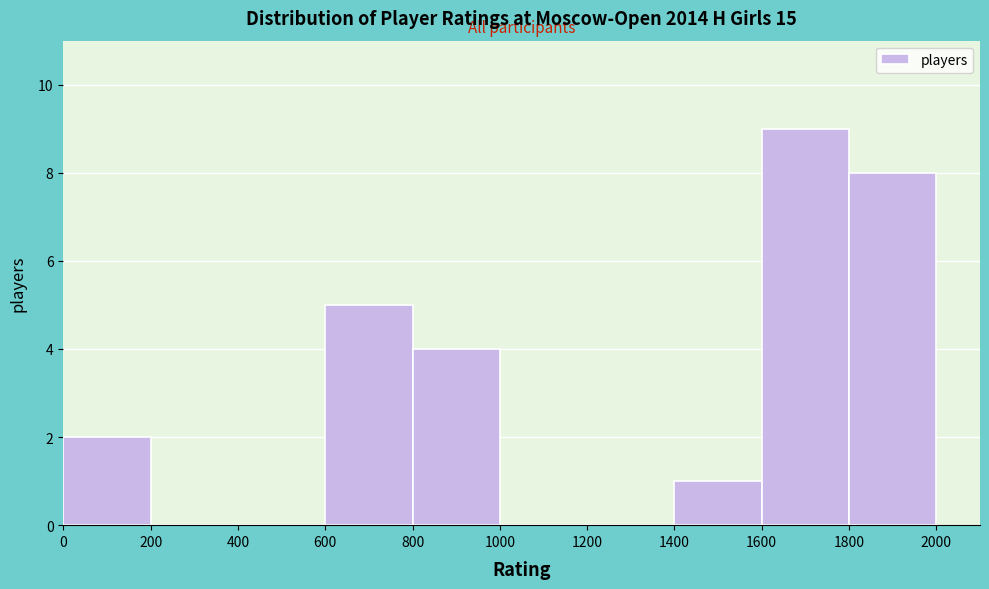

Reading left to right, transcribe this chart: for each bar, give the range it covers on the x-axis and its height. The values are not printed on the chart, so give them approximately, as read against the axis.

0 to 200: 2
200 to 400: 0
400 to 600: 0
600 to 800: 5
800 to 1000: 4
1000 to 1200: 0
1200 to 1400: 0
1400 to 1600: 1
1600 to 1800: 9
1800 to 2000: 8